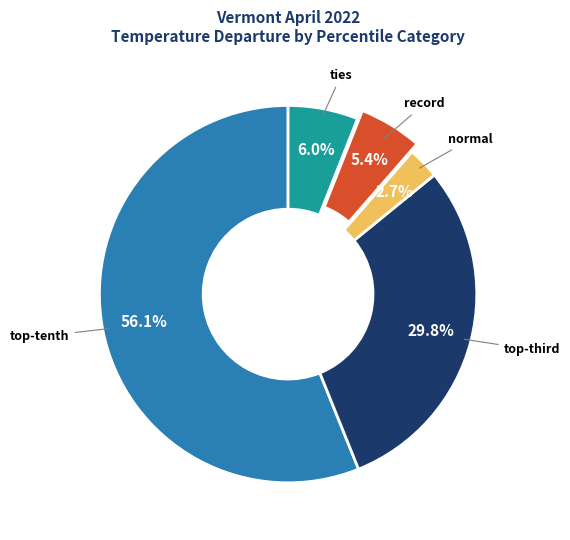

Does normal represent more than half of the total?

No